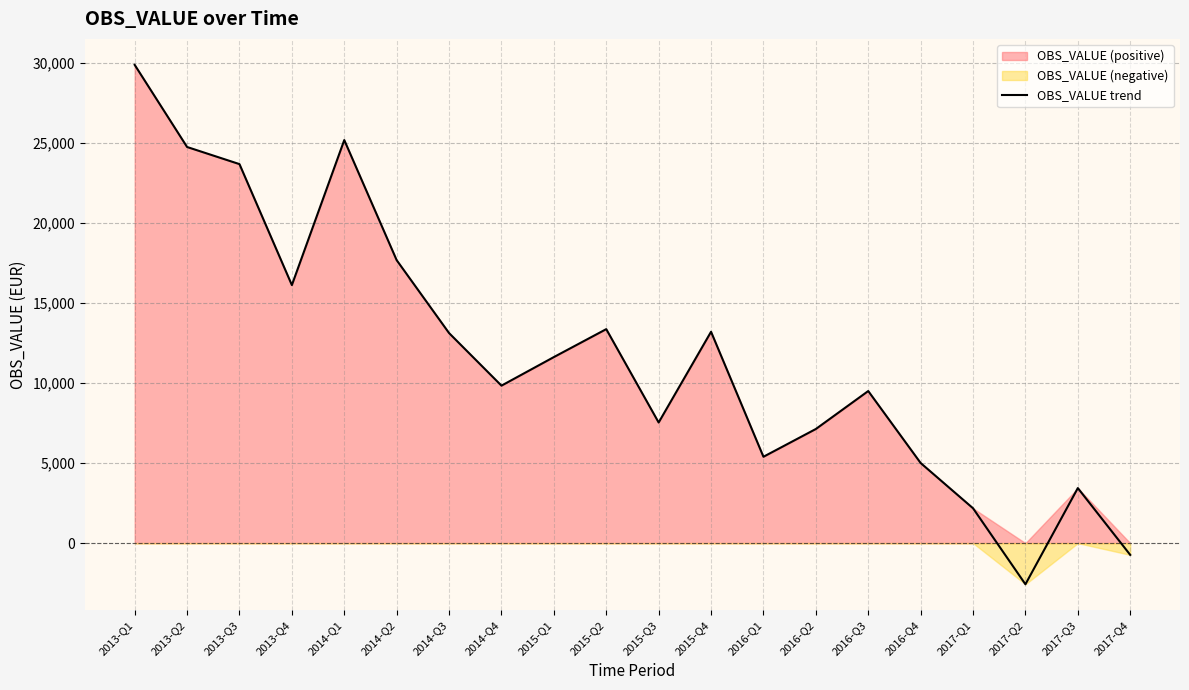

What position from the left is 2017-Q1?

17